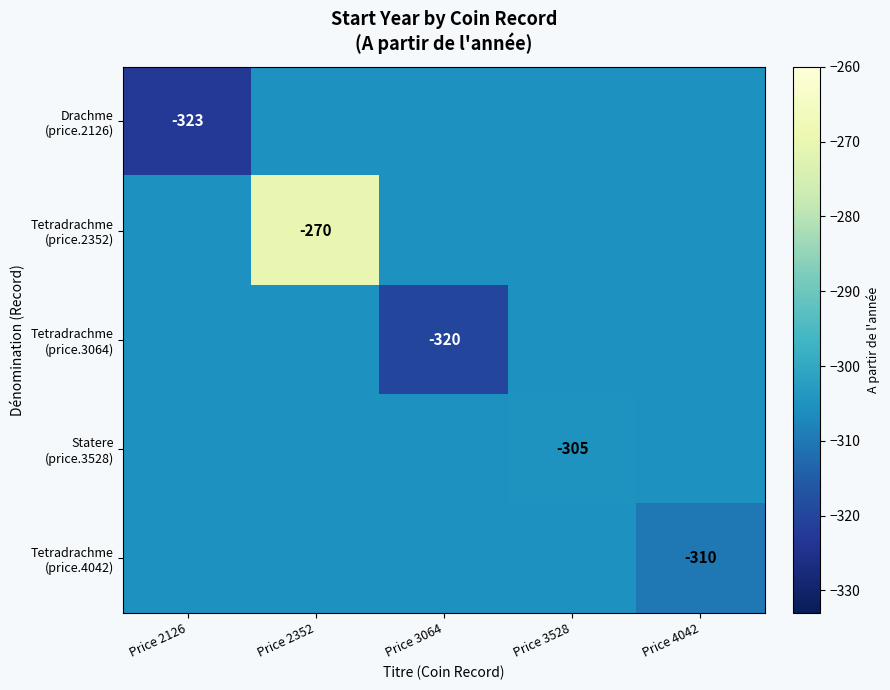

What is the sum of all Tetradrachme (price.2352) values?

-1492.4